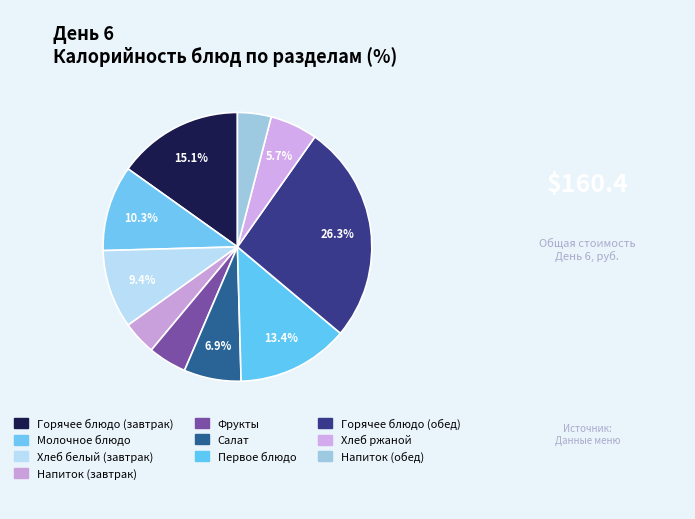

Is it true that Первое блюдо is 13% of the pie?

True